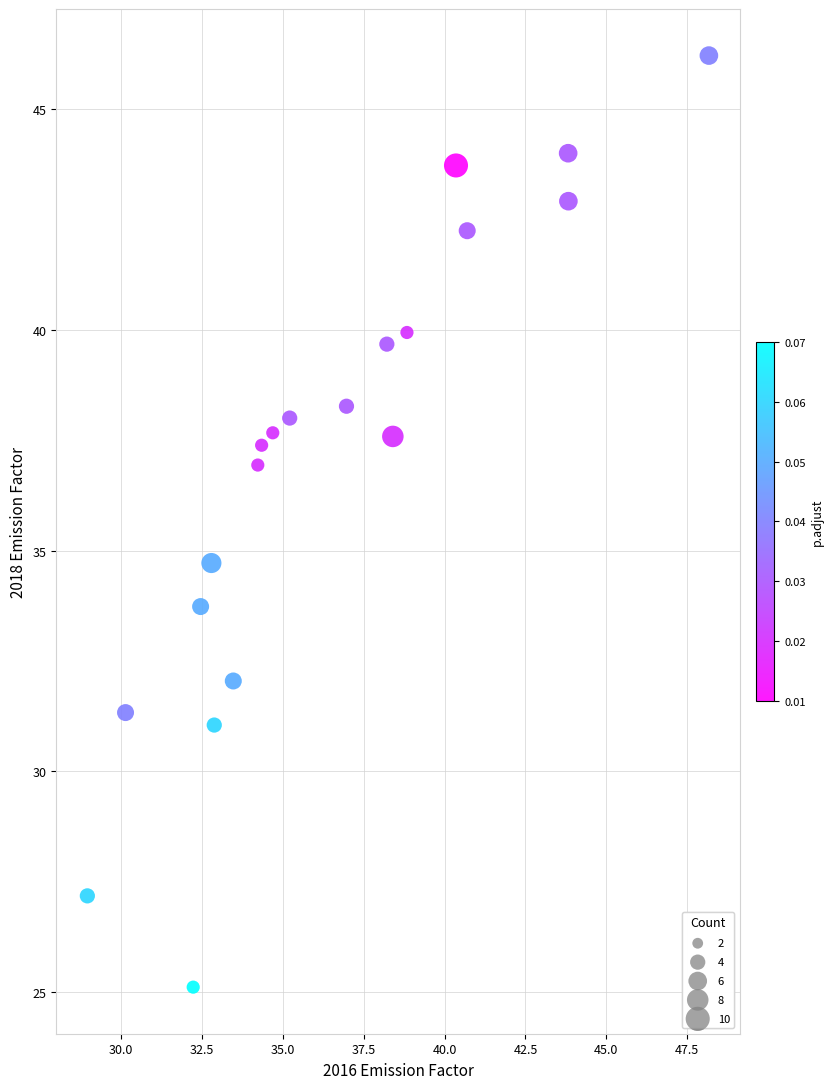

What Y value in the scatter plot is closest to 35?

34.7